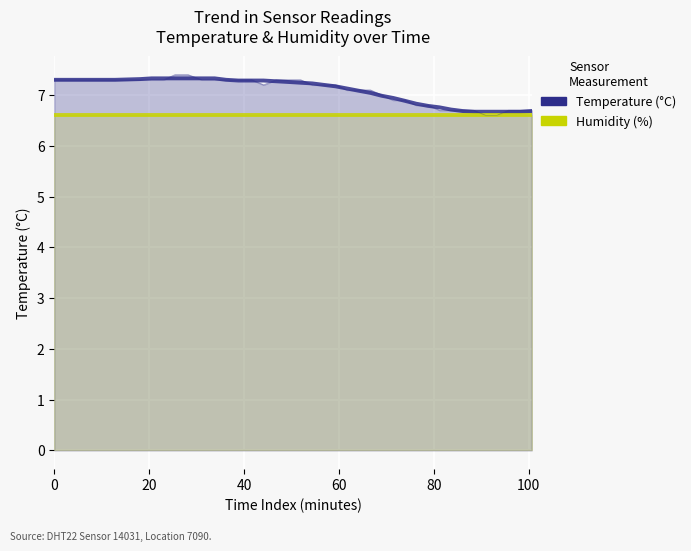

How many lines are shown in the chart?

2